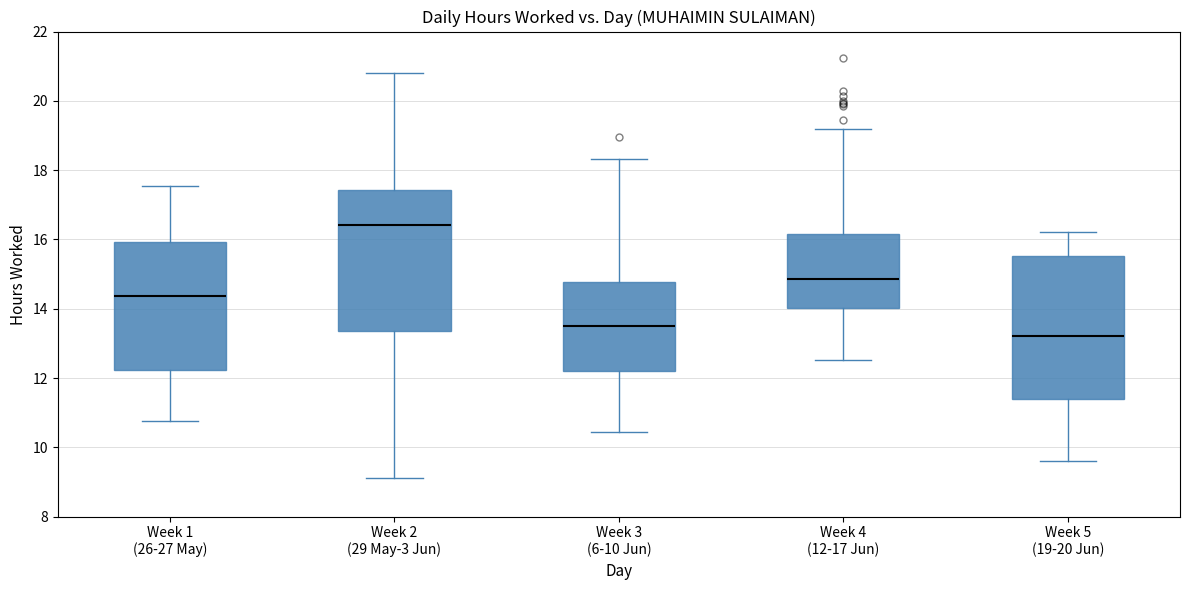

Where is the lower edge of the box for Week 4 (12-17 Jun) on the y-axis? The values are not printed on the chart, so give them approximately, as read against the axis.

14.0